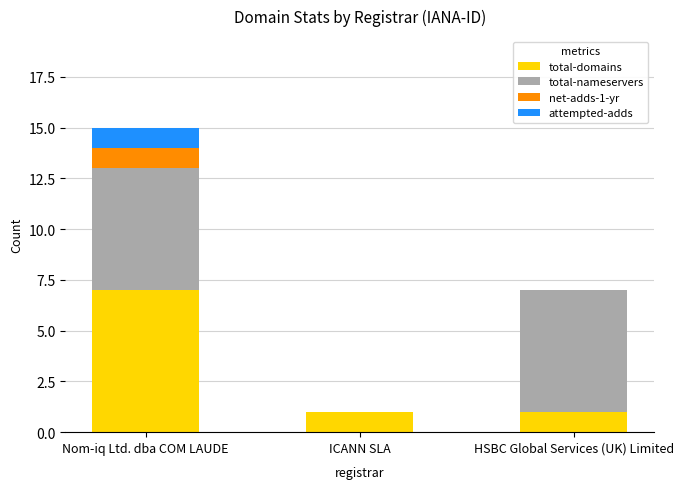

Reading right to left, transcribe the values for total-domains.

HSBC Global Services (UK) Limited=1	ICANN SLA=1	Nom-iq Ltd. dba COM LAUDE=7